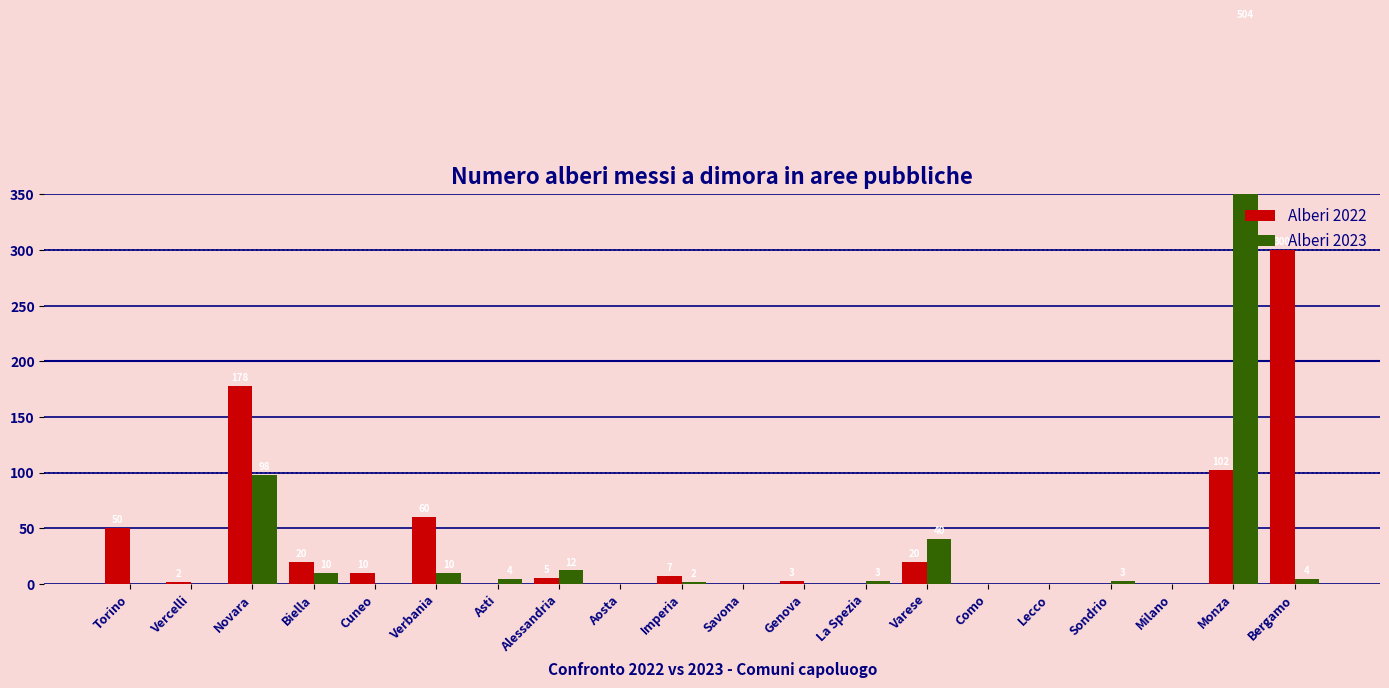

How many series are shown in this chart?

2